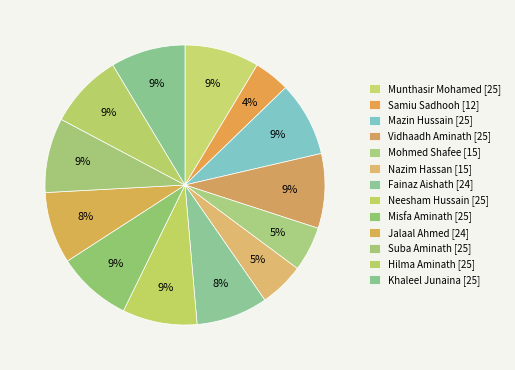

Count the number of slices in the pie.

13